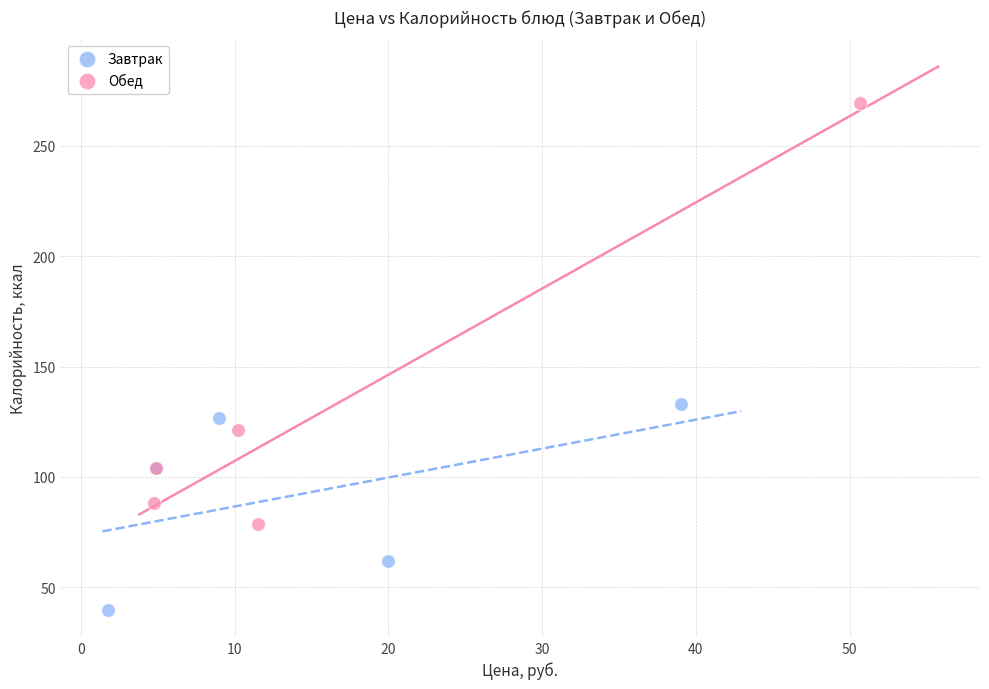

Which series reaches the minimum Y coordinate?

Завтрак